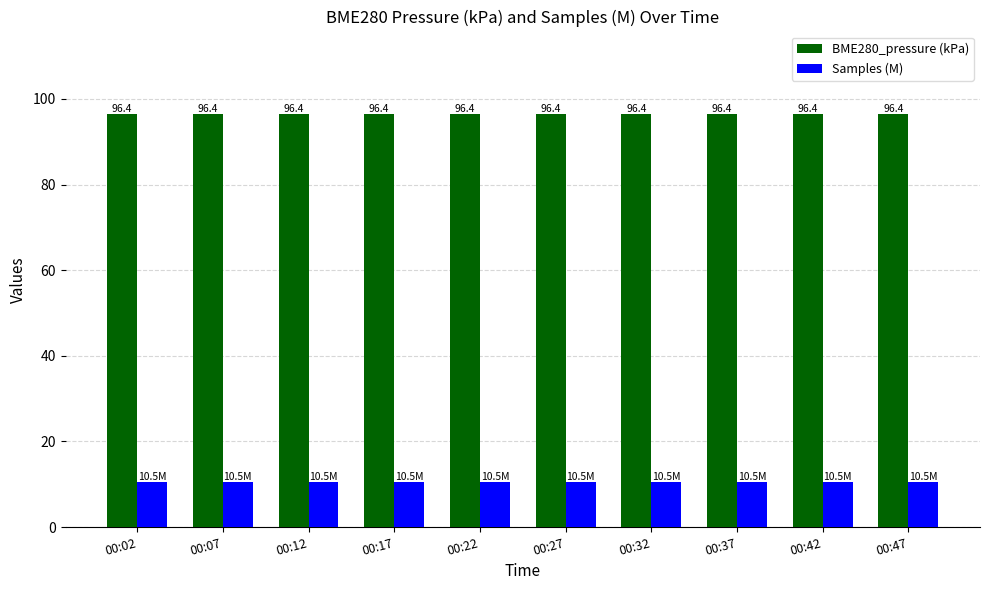

At 00:07, list the series in order from smallest to largest.

Samples (M), BME280_pressure (kPa)